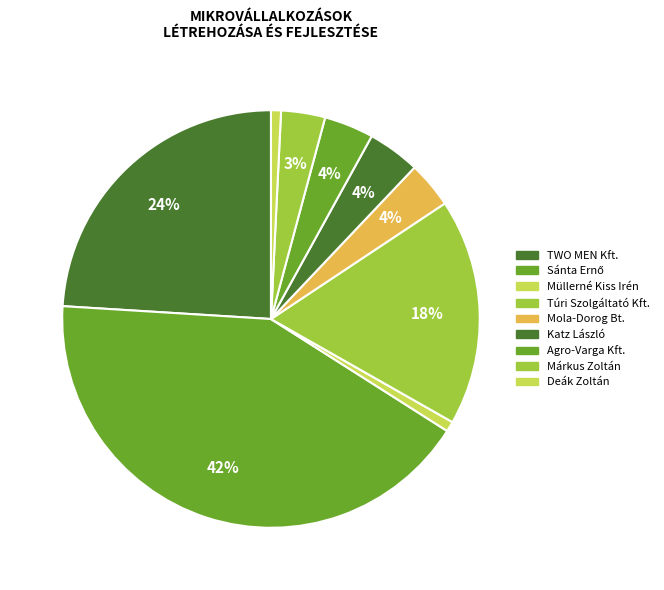

To the nearest percent, what portion does Agro-Varga Kft. represent?

4%